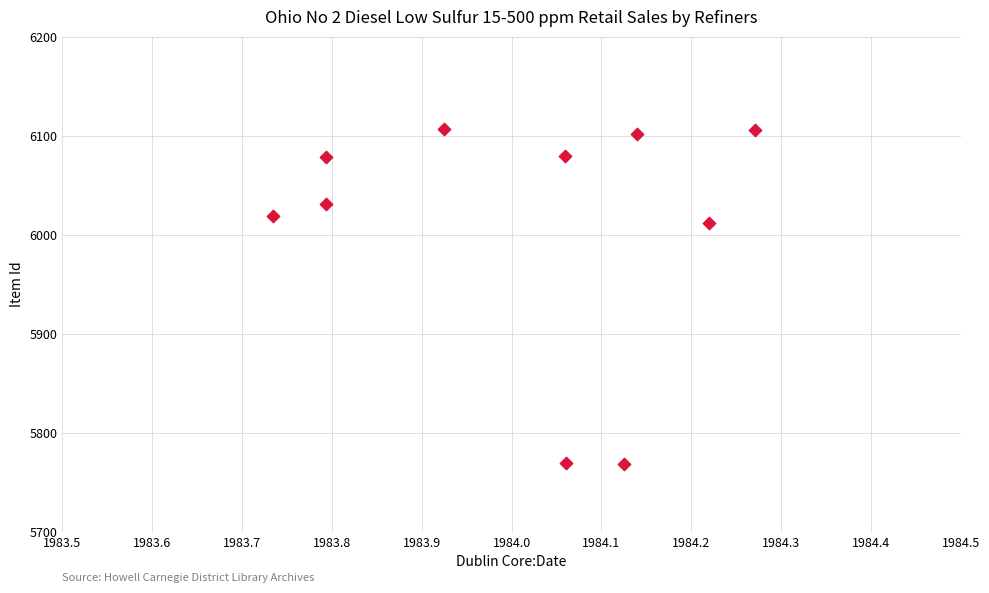

What is the range of Y values (max minus min)?

339